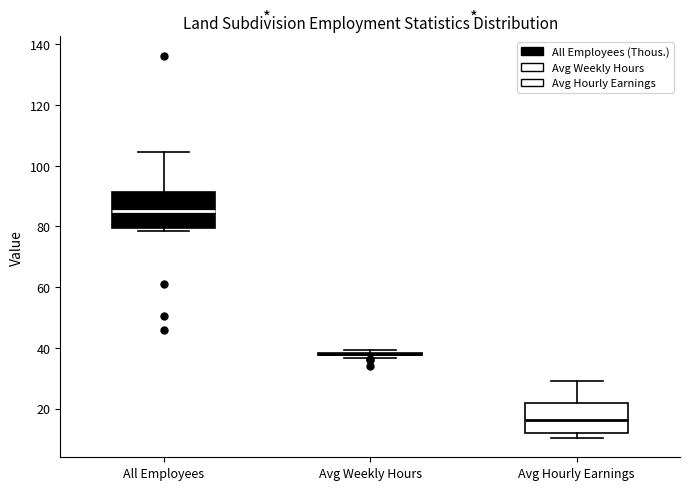

Reading left to right, transcribe this box plot: for each box, give where its median line is, the range the box spans, and where its two whiskers end, as read against the y-axis. The values are not printed on the chart, so give them approximately, as read against the axis.

All Employees: median 86, box 80 to 92, whiskers 78 to 104
Avg Weekly Hours: box collapsed to a line at 38, whiskers 36 to 40
Avg Hourly Earnings: median 16, box 12 to 22, whiskers 10 to 30